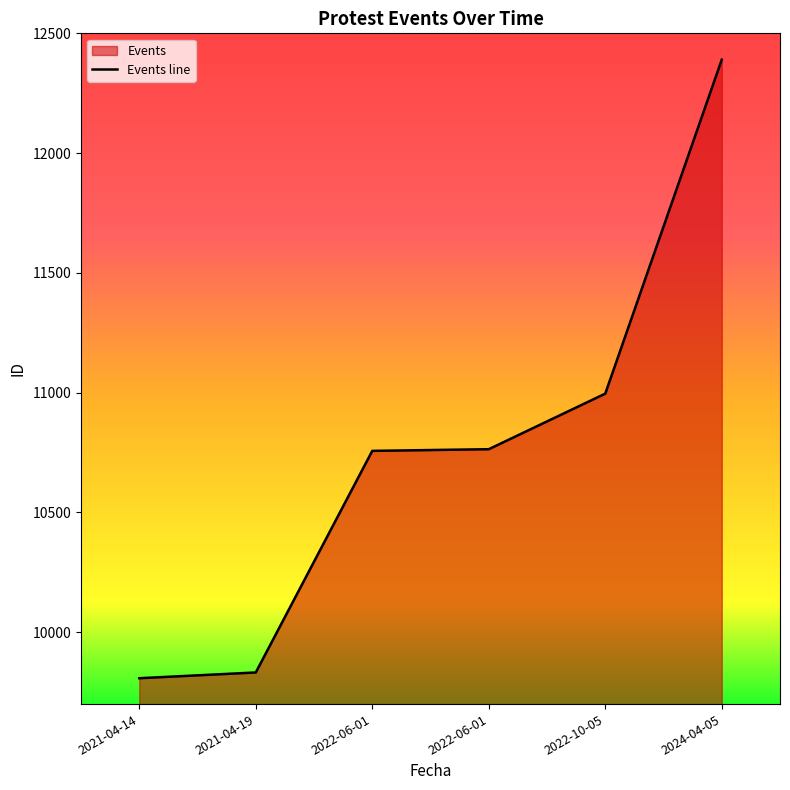

What is the minimum value shown in the chart?

9808